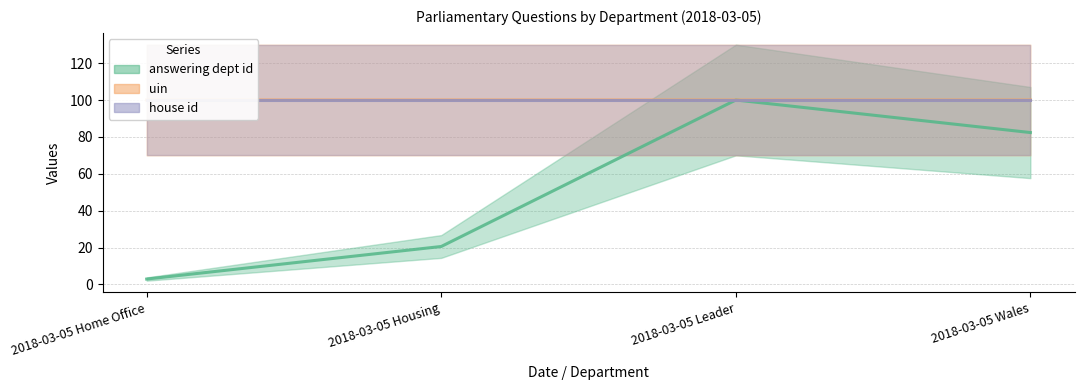

What is the label of the 2nd point from the right?

2018-03-05 Leader